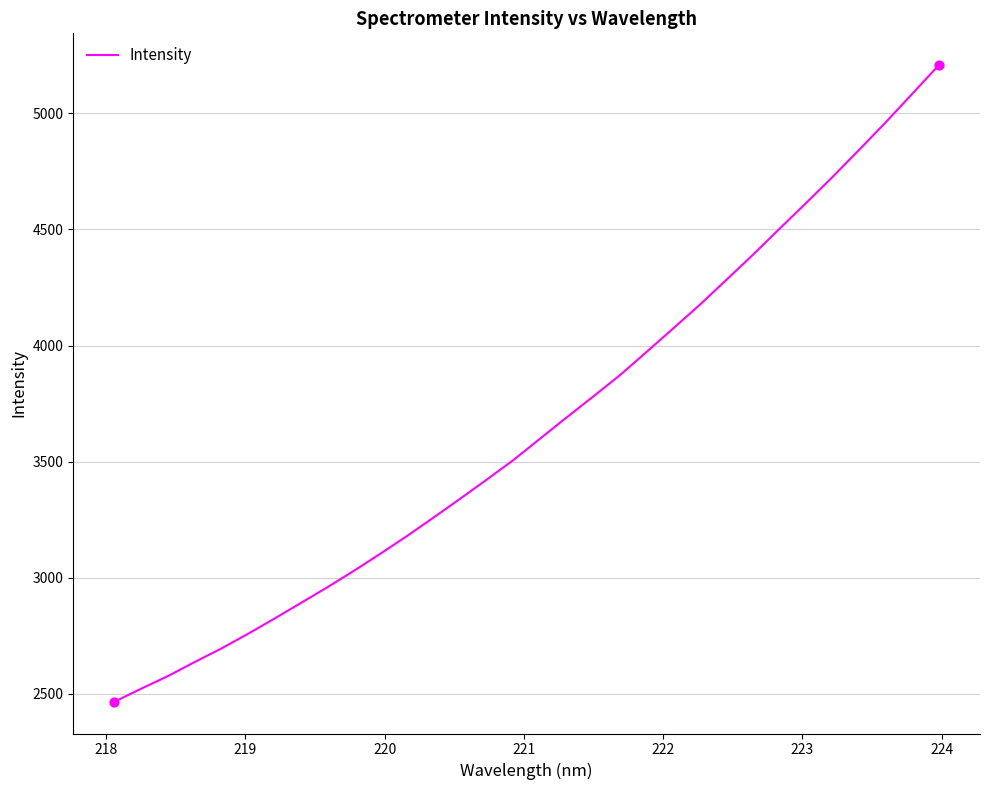

What is the minimum value shown in the chart?

2466.1